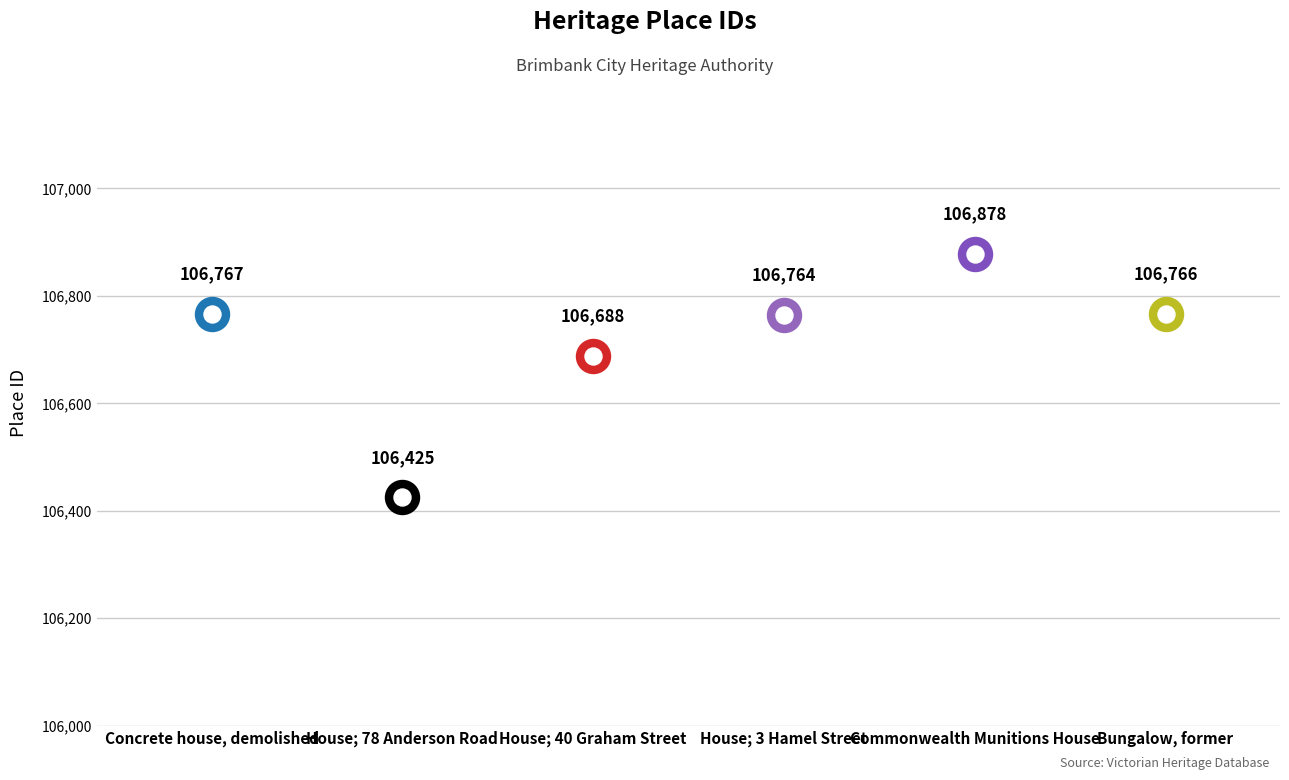

What is the change in value from Concrete house, demolished to House; 40 Graham Street?

-79